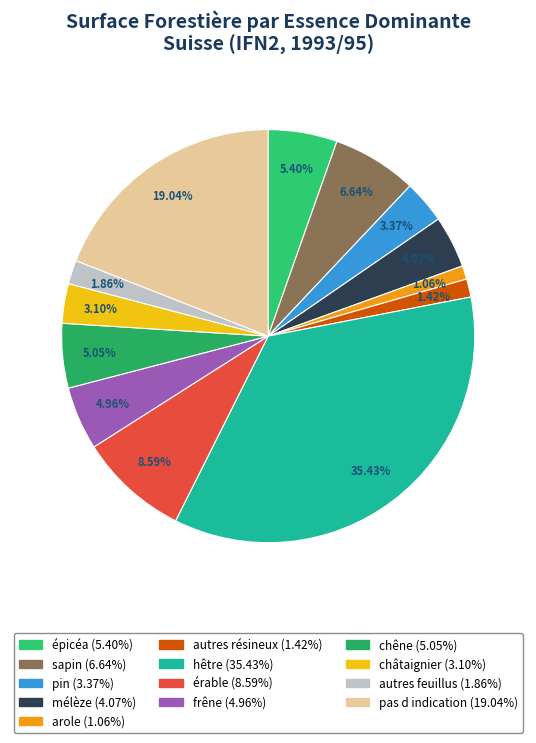

Count the number of slices in the pie.

13